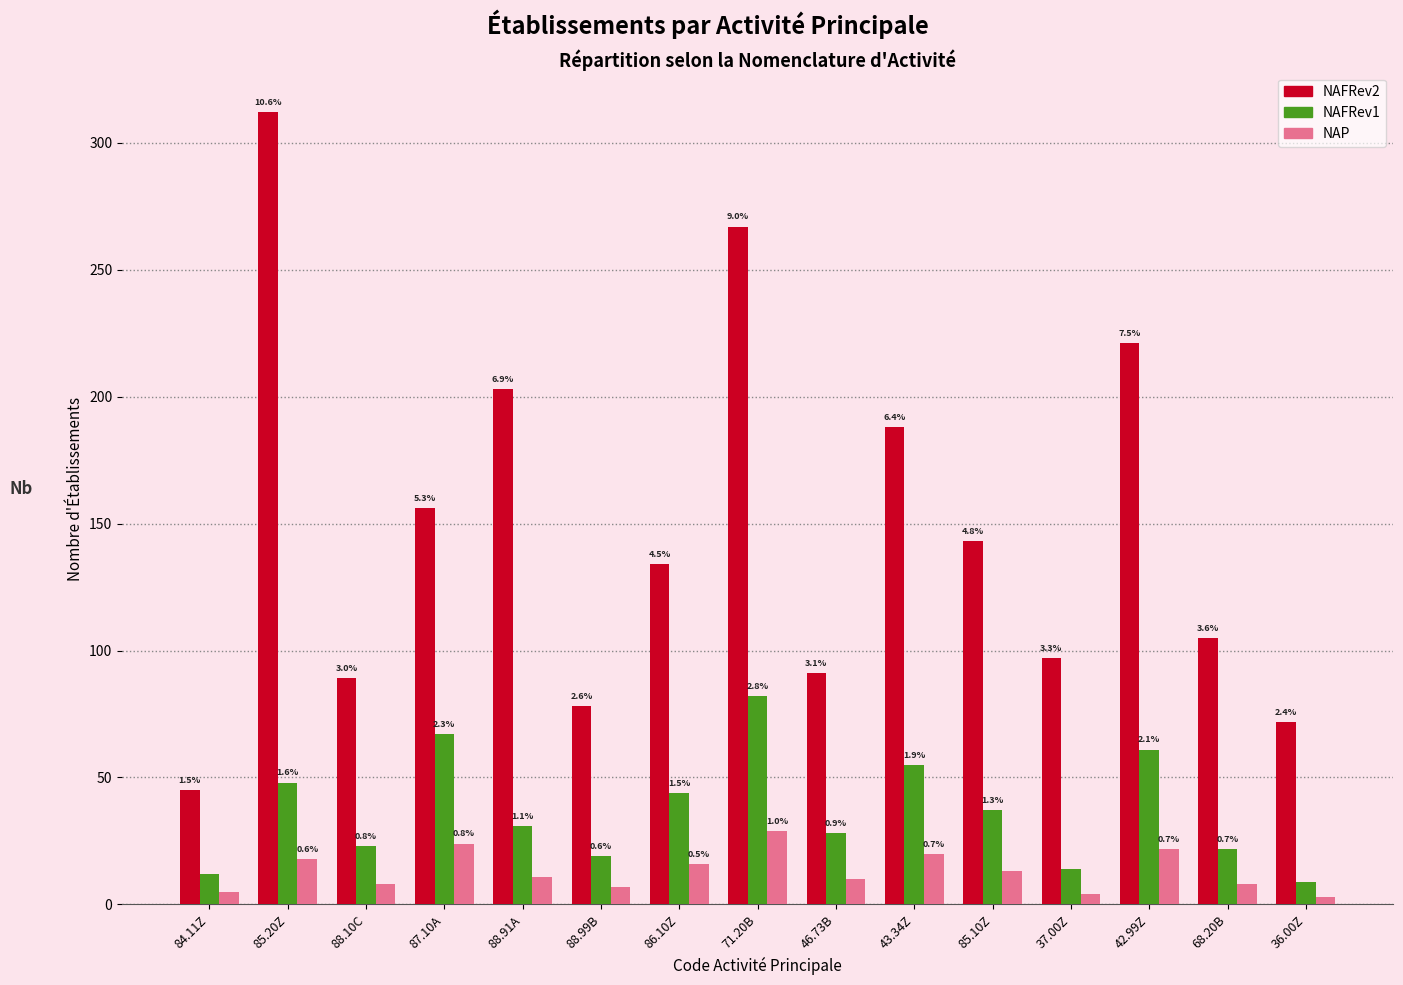

What is the label of the 12th bar from the right?

87.10A